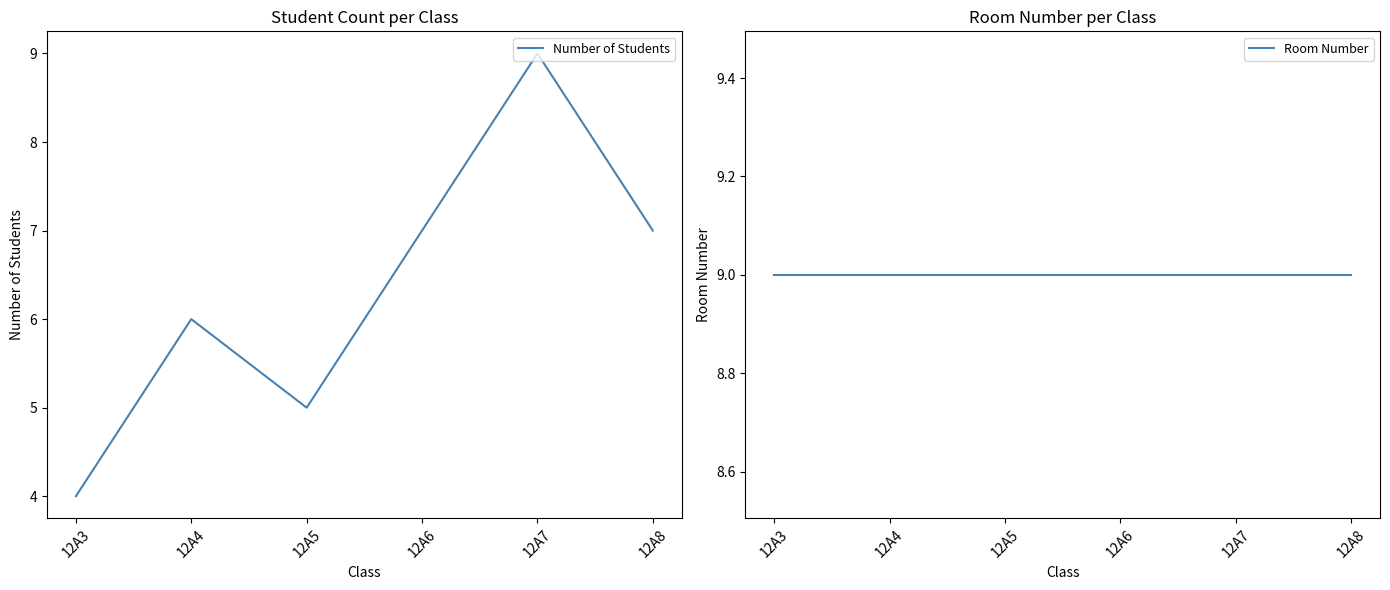

Is the value of Number of Students at 12A7 greater than the value of Room Number at 12A5?

No